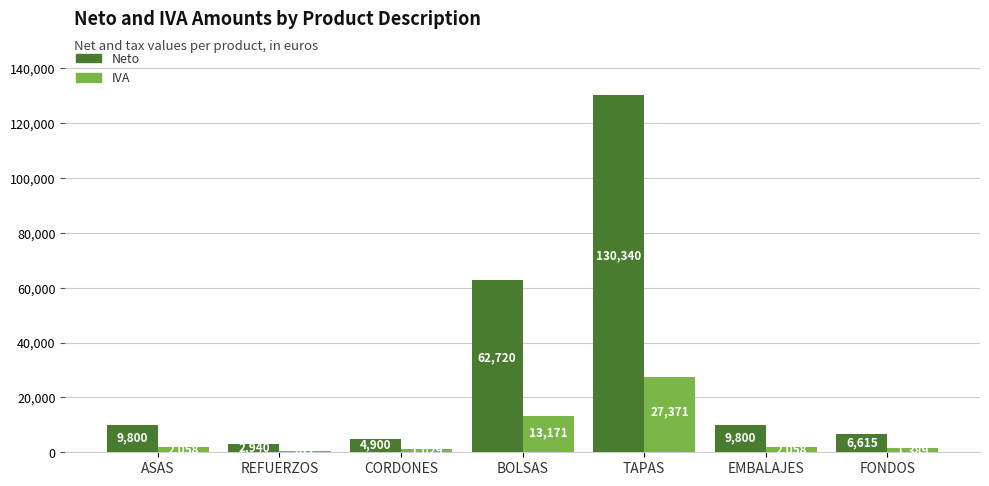

What is the minimum value shown in the chart?

617.4